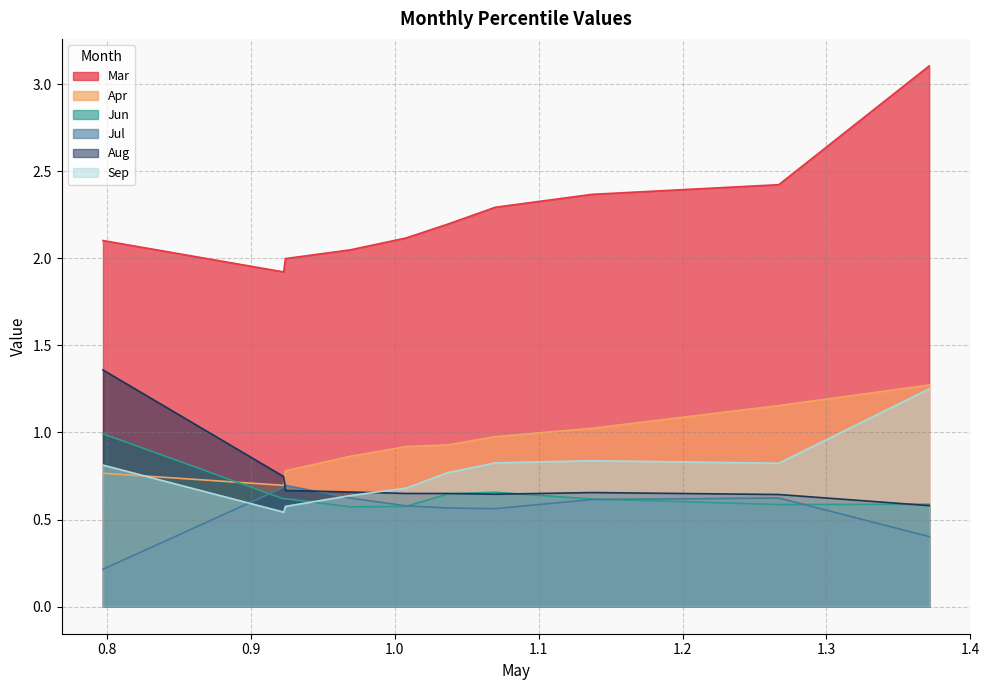

Rank the categories by Jul value from lowest to highest.

pct05, pct95, pct65, pct55, pct45, pct75, pct35, pct85, pct15, pct25